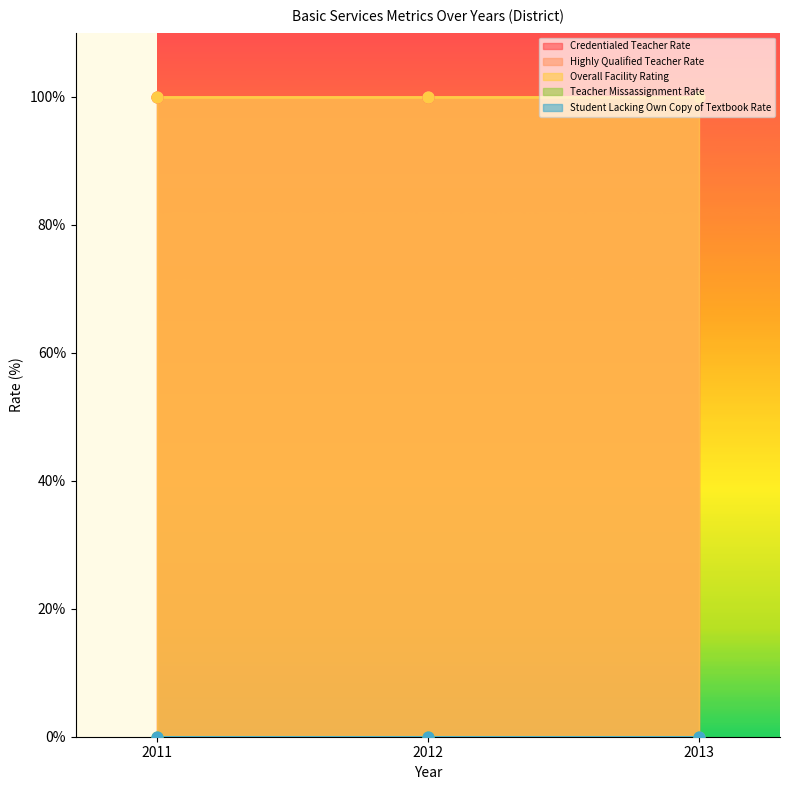

At which category is the sum across all series the highest?

2011